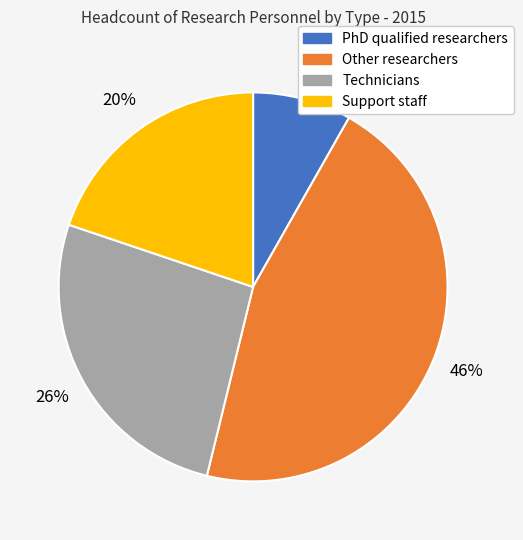

To the nearest percent, what is the combined percentage of Other researchers and Technicians?

72%